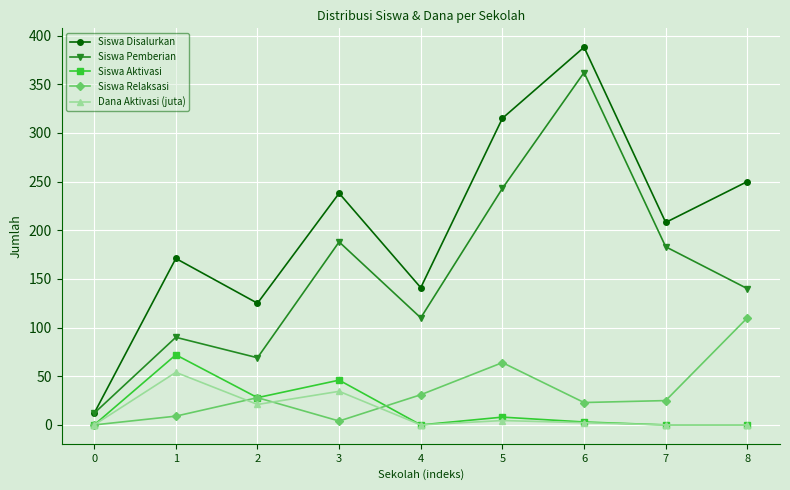

List the series in order of their peak value, lowest first.

Dana Aktivasi (juta), Siswa Aktivasi, Siswa Relaksasi, Siswa Pemberian, Siswa Disalurkan